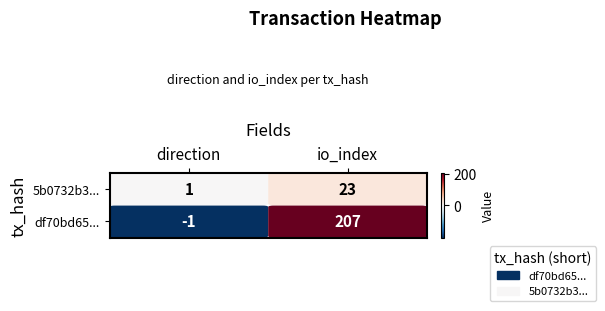

What is the sum of all 5b0732b380abda479dc17b0b9d89d9f08bd5925 values?

24